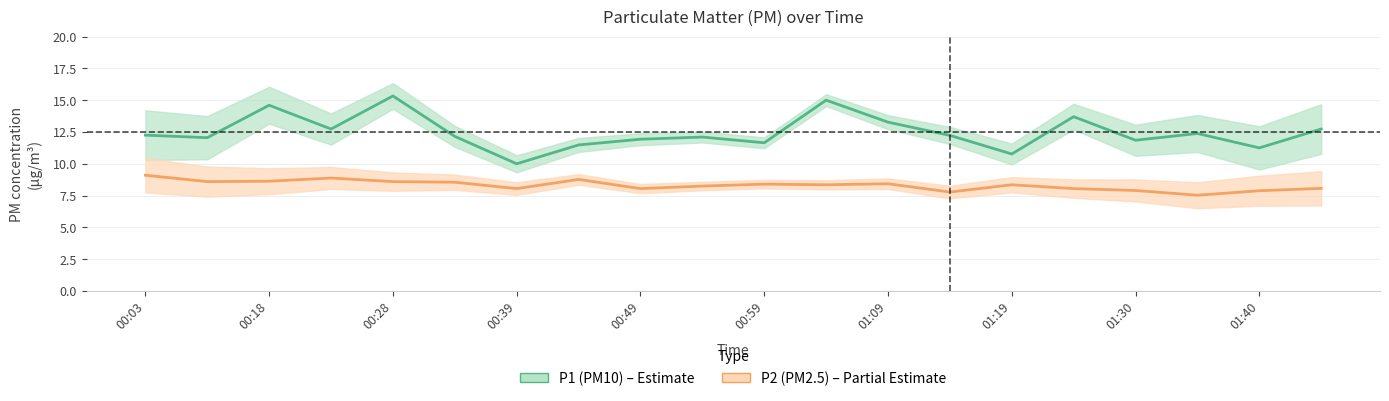

What is the value of the P2 mean point at the 7th from the left?

8.1